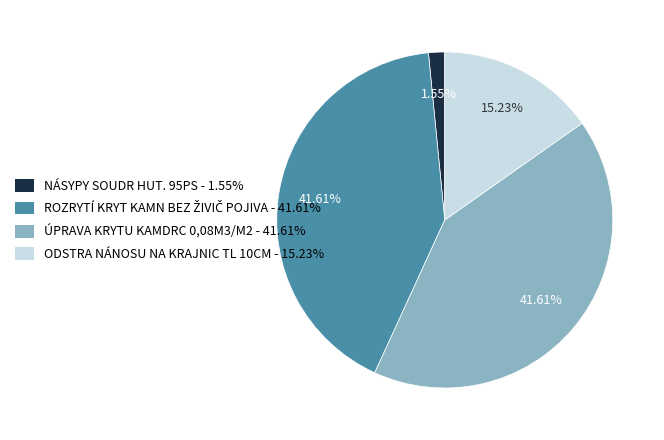

Between NÁSYPY SOUDR HUT. 95PS and ODSTRA NÁNOSU NA KRAJNIC TL 10CM, which is larger?

ODSTRA NÁNOSU NA KRAJNIC TL 10CM